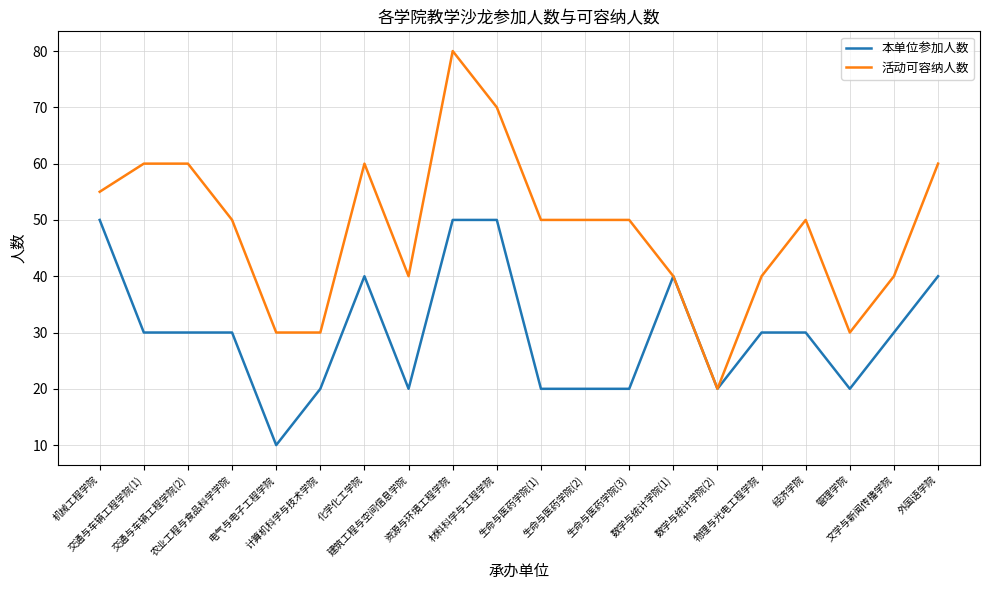

At which label does 活动可容纳人数 reach its minimum?

数学与统计学院(2)